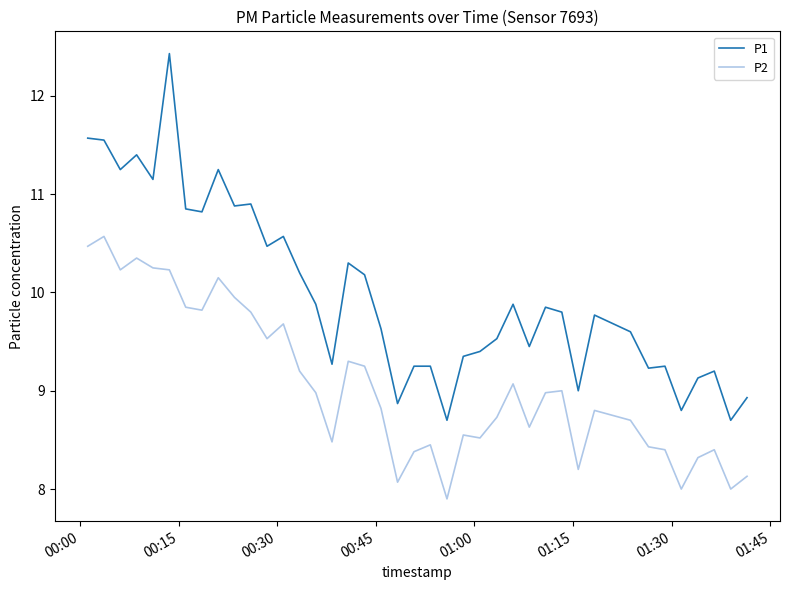

How many lines are shown in the chart?

2